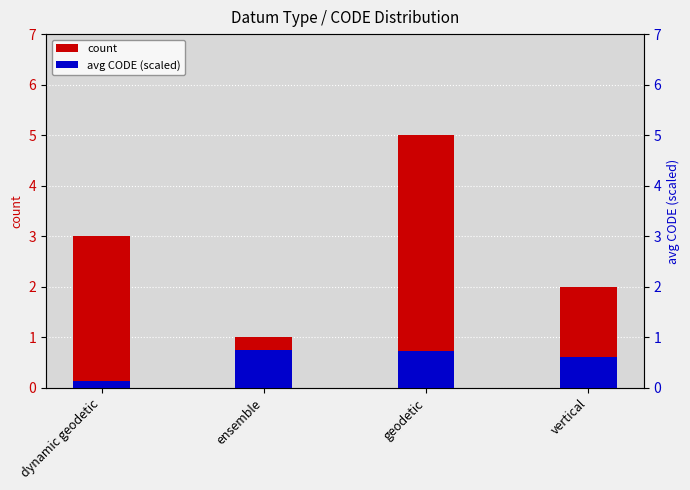

Is it true that avg CODE (scaled) equals 0.1 at dynamic geodetic?

True